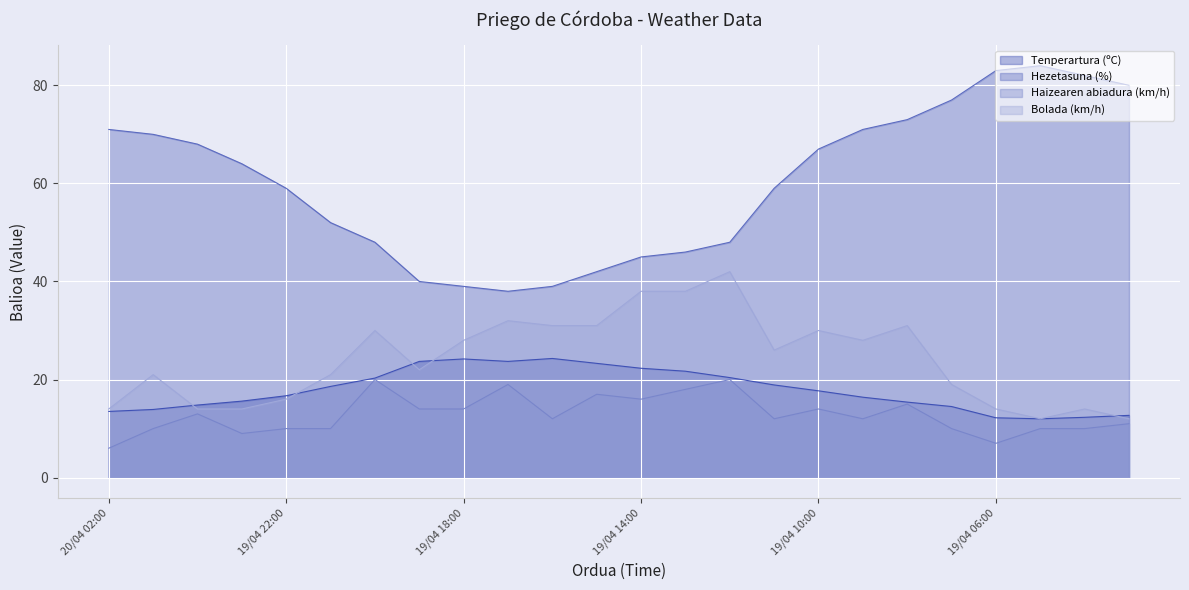

Where is the first local maximum for Hezetasuna (%)?

19/04 05:00